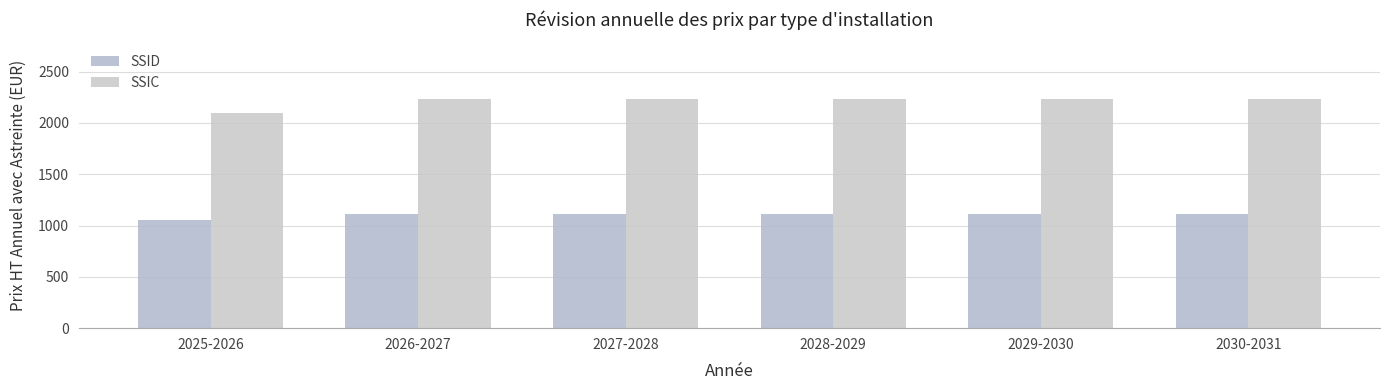

At 2025-2026, list the series in order from smallest to largest.

SSID, SSIC